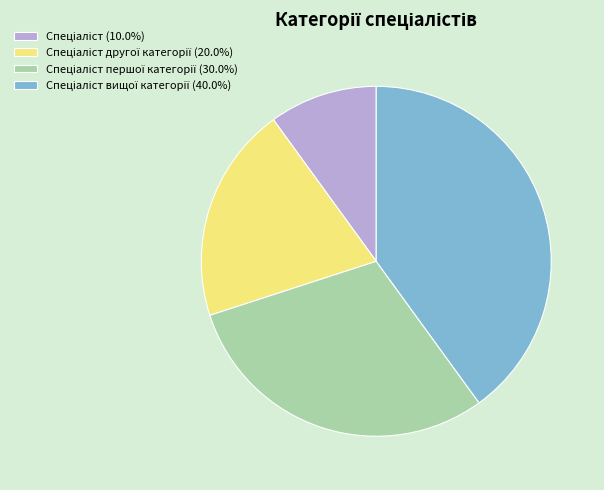

Is there any slice that represents more than half of the pie?

No